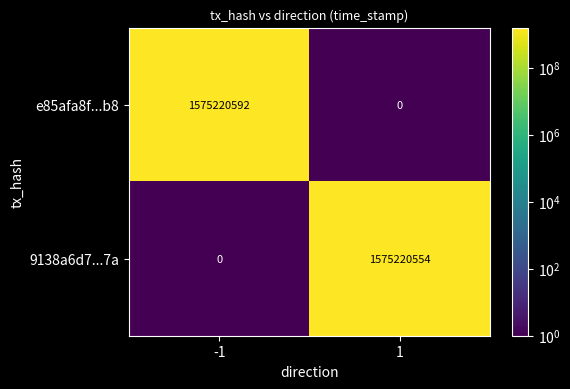

What is the sum of the 9138a6d7...7a values at -1 and 1?

1575220554